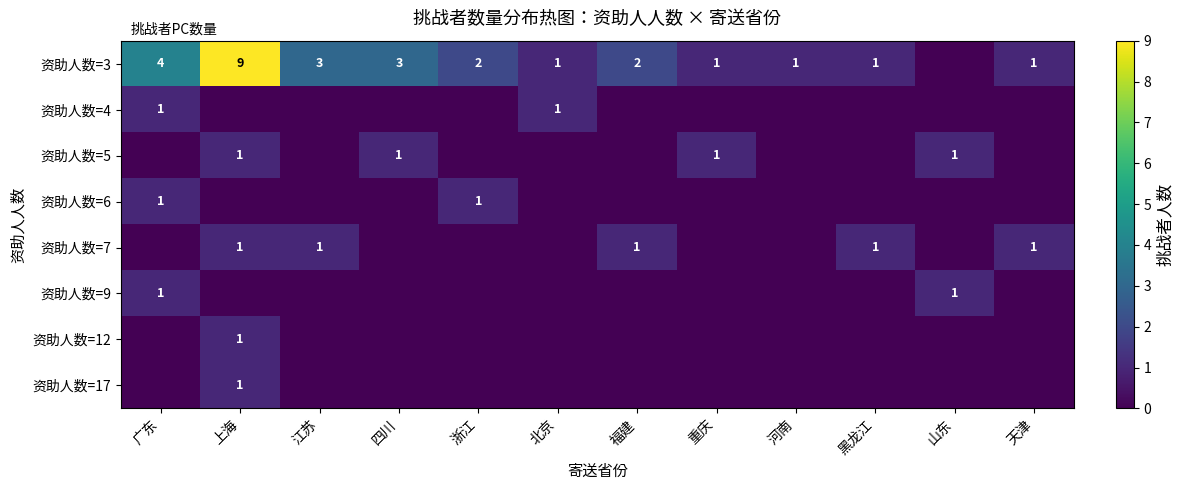

The value of 资助人数=5 at 上海 is 1. True or false?

True